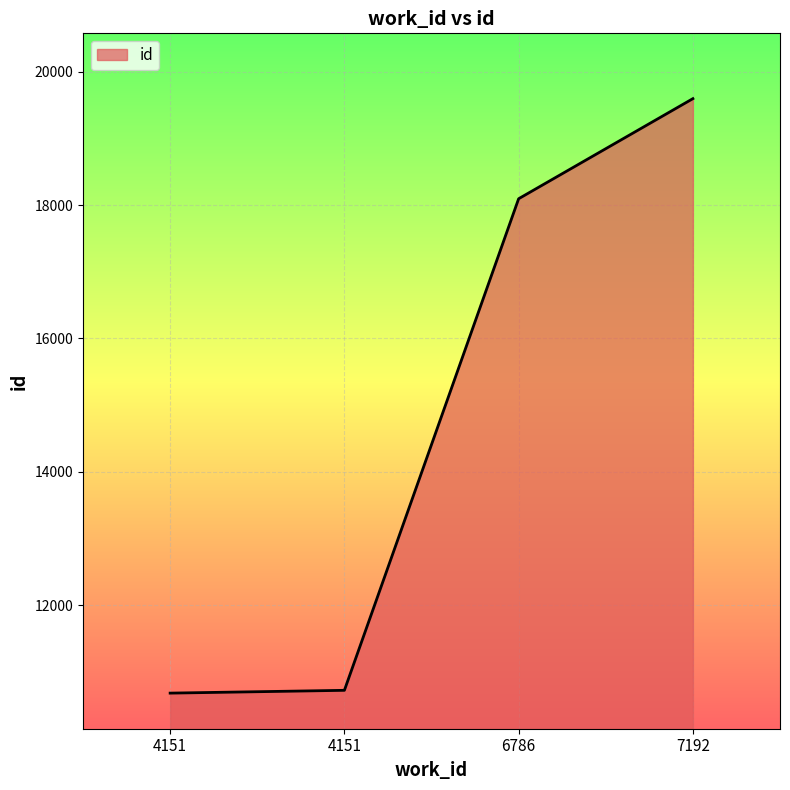

Count the number of data series in this chart.

1